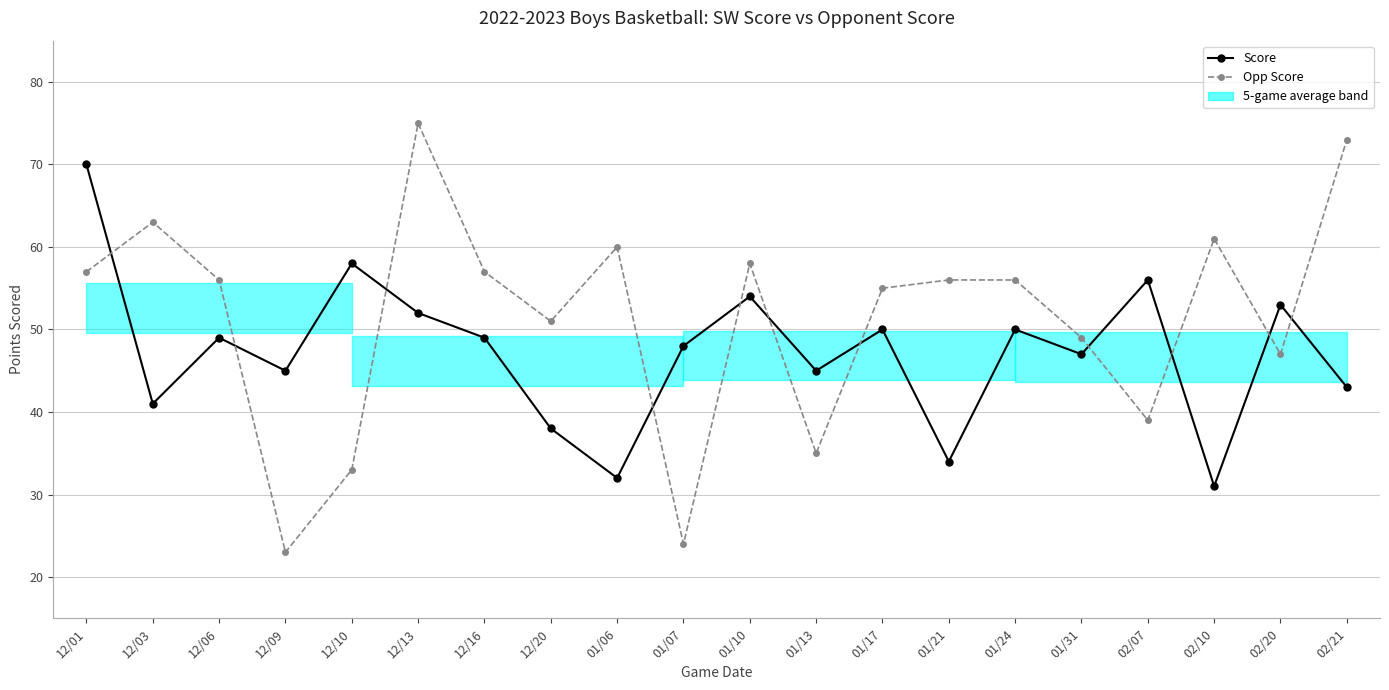

What is the difference between the maximum and minimum values in the Score series?

39